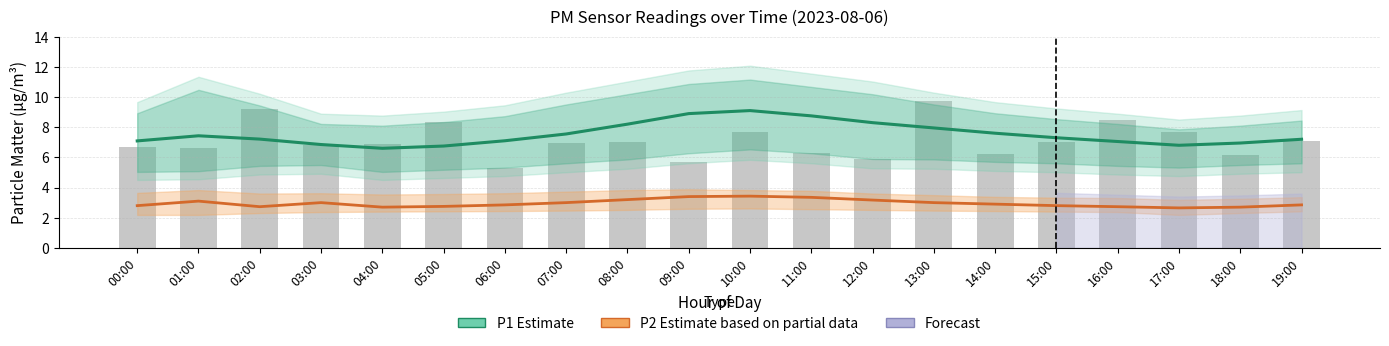

What is the total value across all series at 05:00?

17.9